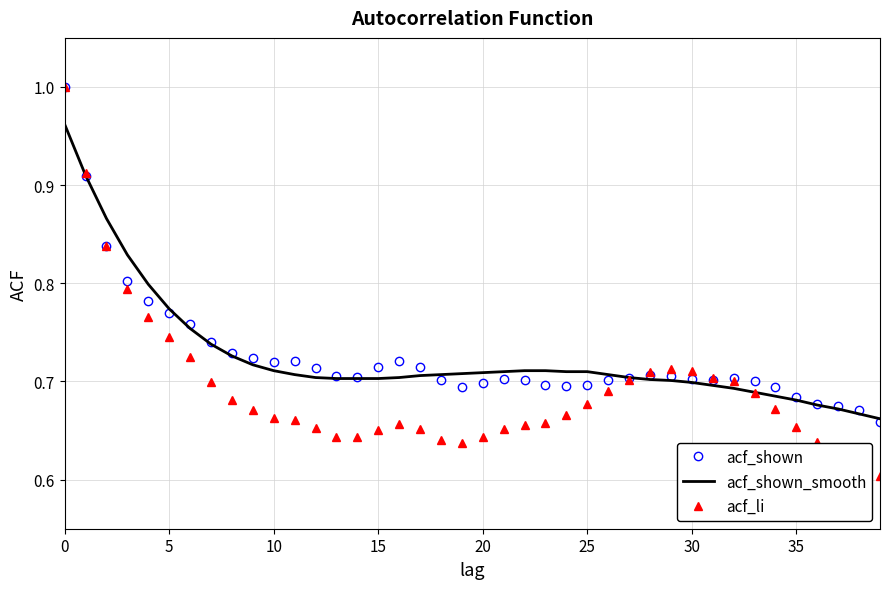

What are all the series names shown in the legend?

acf_shown, acf_shown_smooth, acf_li